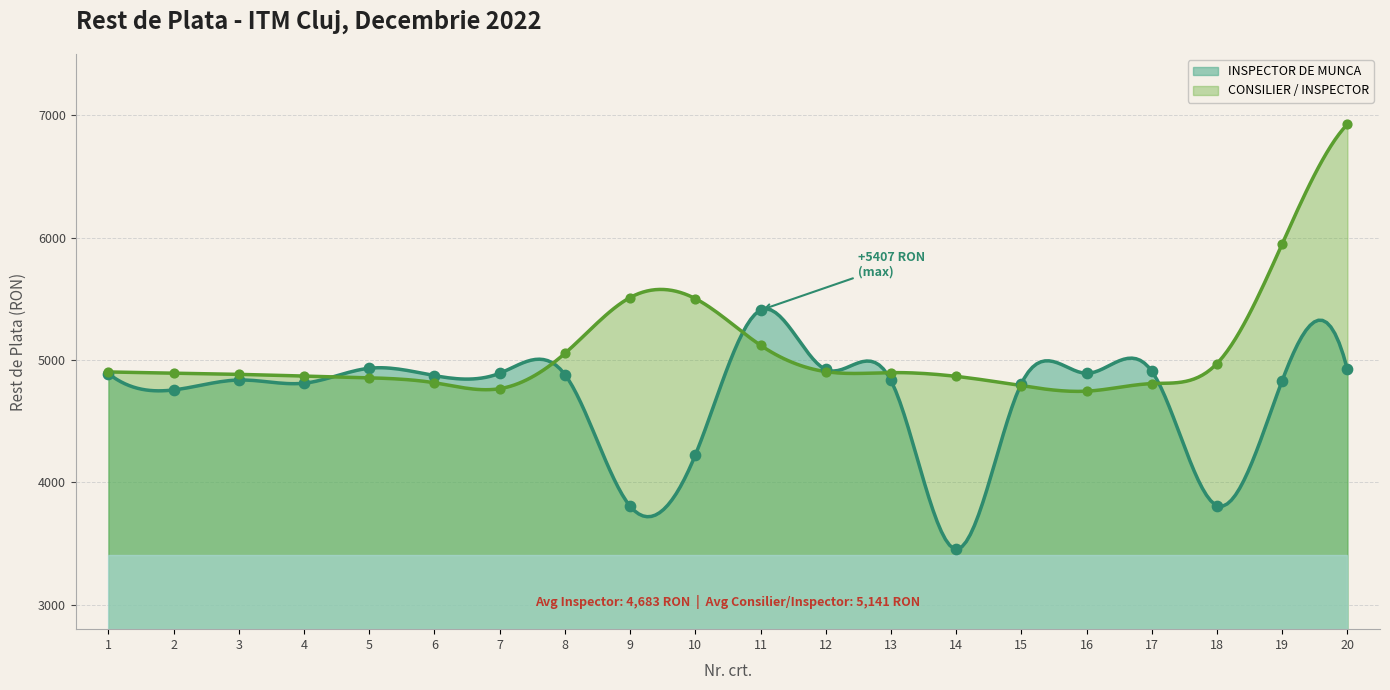

What is the ratio of the value at 17 to the value at 9?

1.3